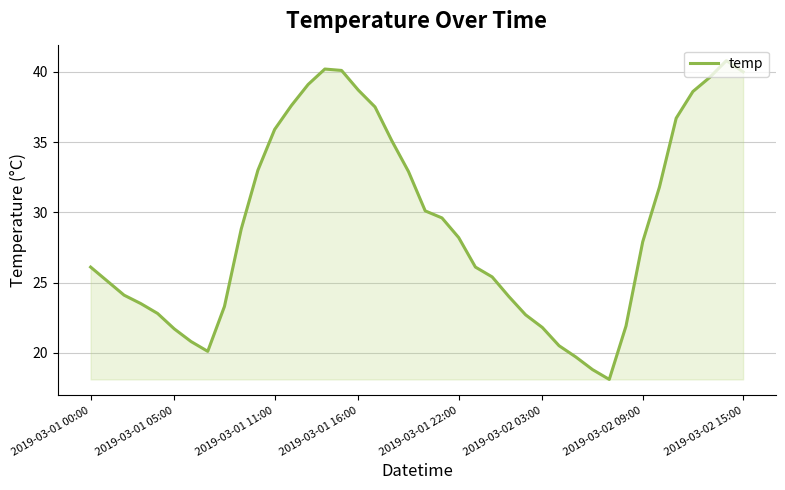

Does the chart have visible grid lines?

Yes